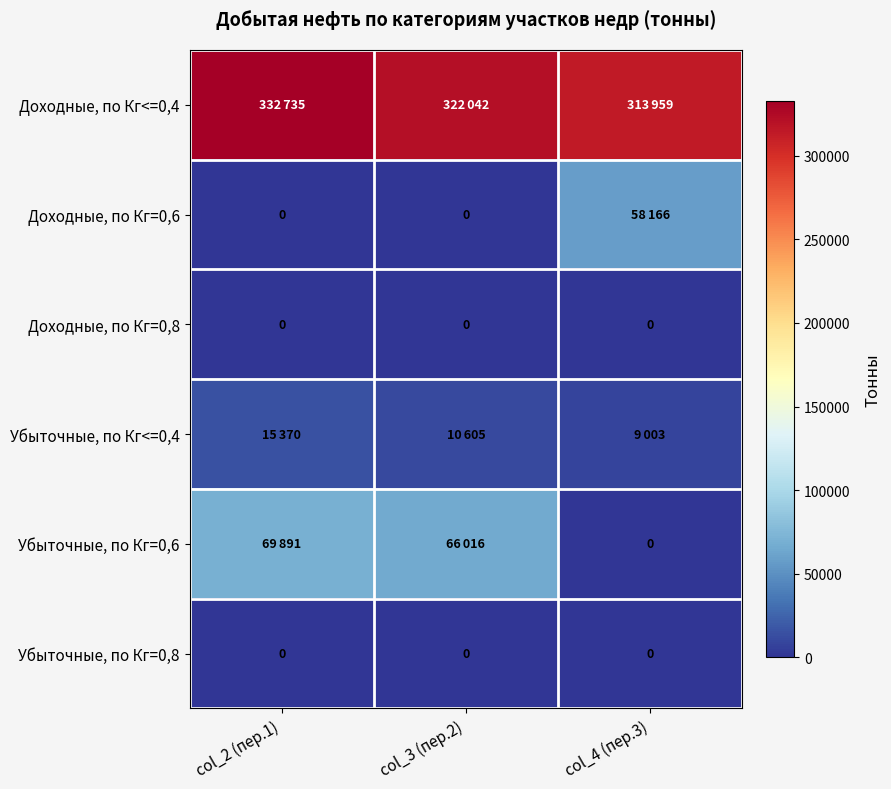

Is it true that Убыточные, по Кг=0,8 equals 0 at col_3 (пер.2)?

True